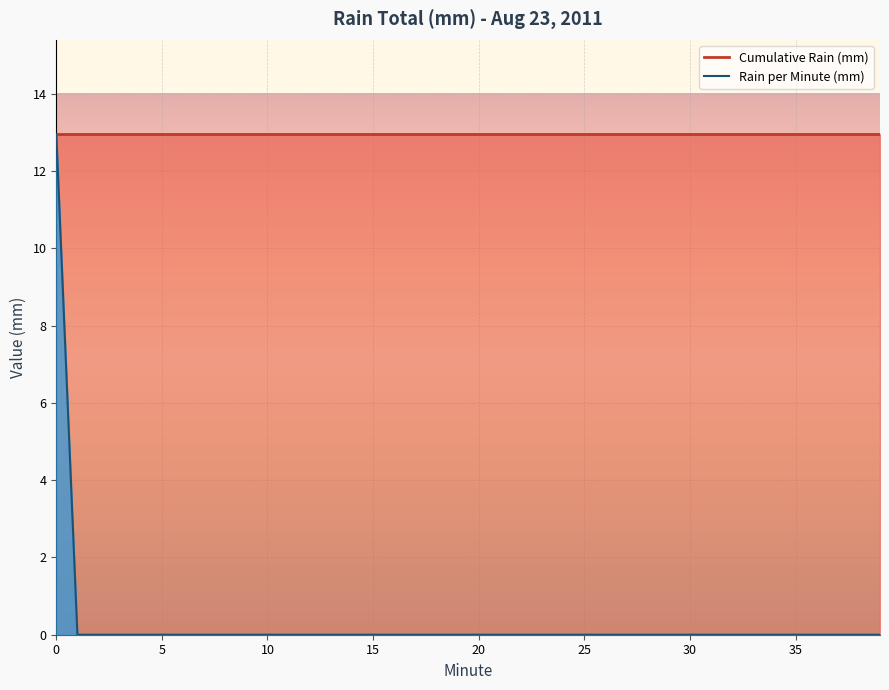

Which series has the largest total across all categories?

Cumulative Rain (mm)